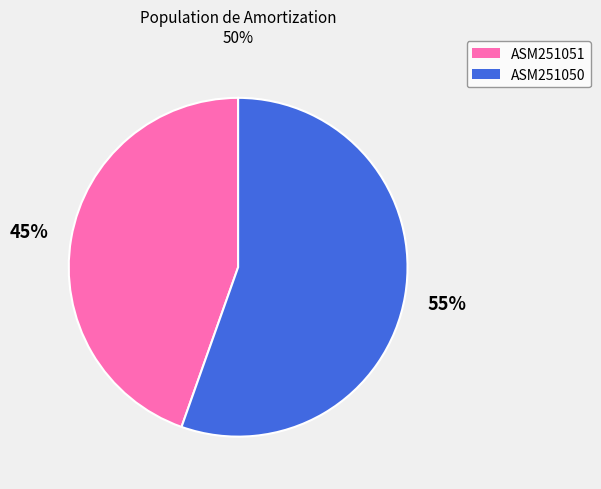

How many segments does this pie chart have?

2